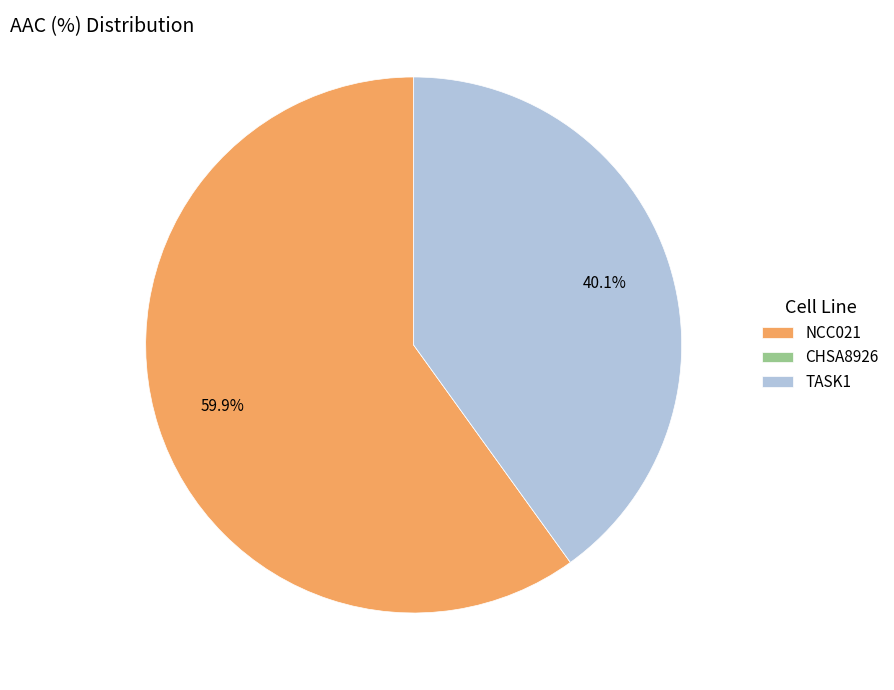

Which has a higher value, TASK1 or NCC021?

NCC021